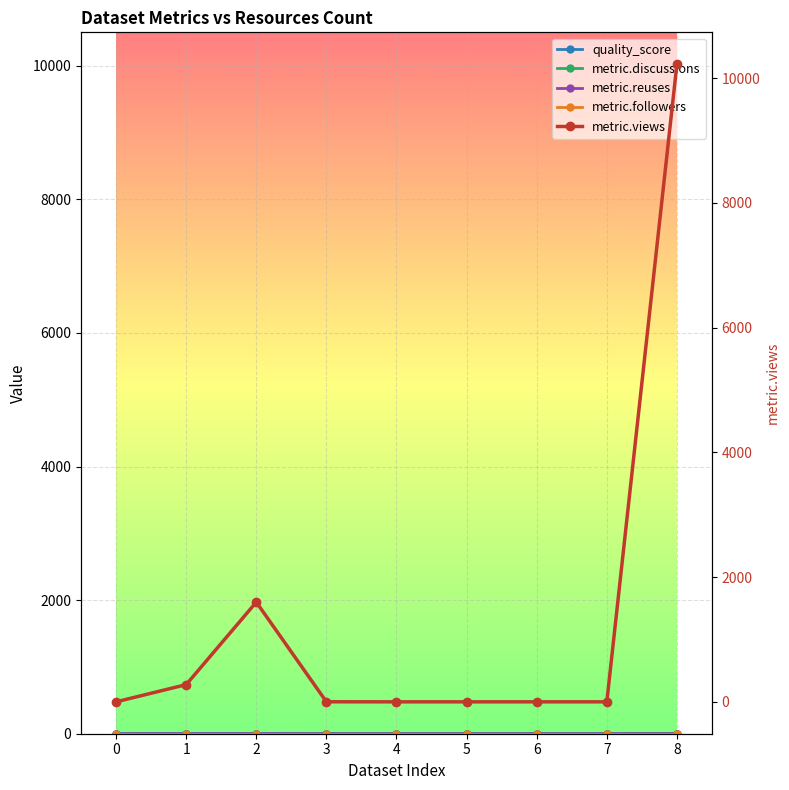

What is the total value across all series at 5?

0.4